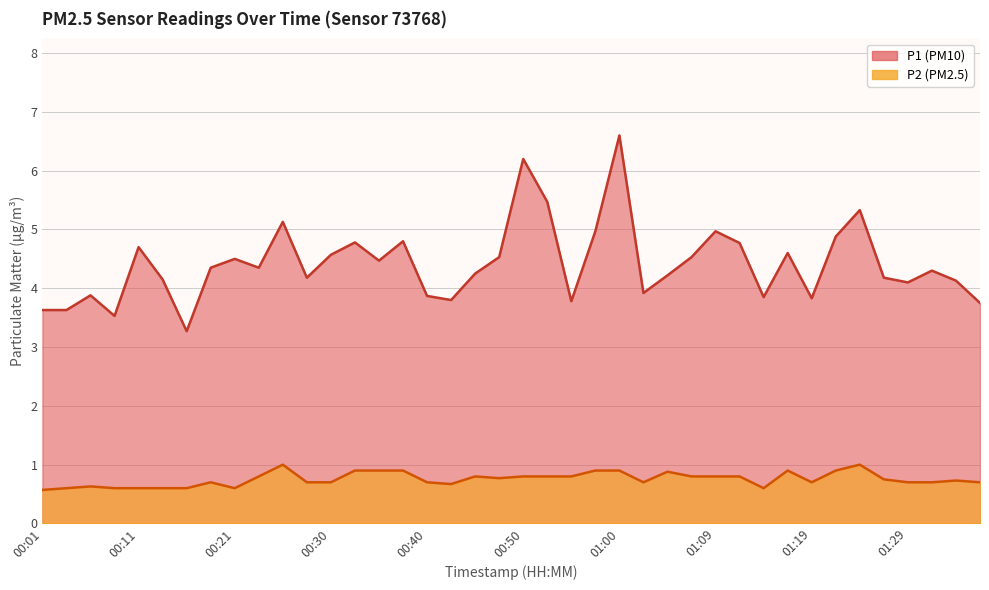

Is it true that P1 equals 4.3 at 01:31?

True